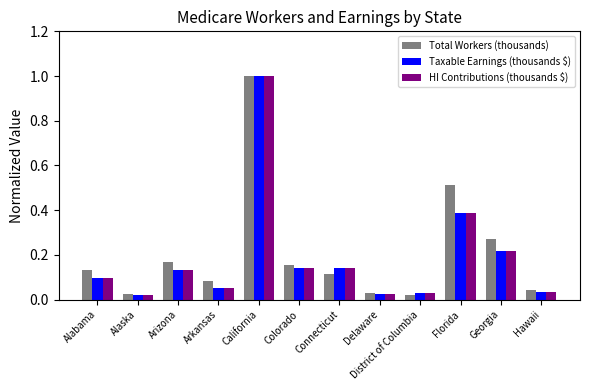

How many bars are there in each group?

3